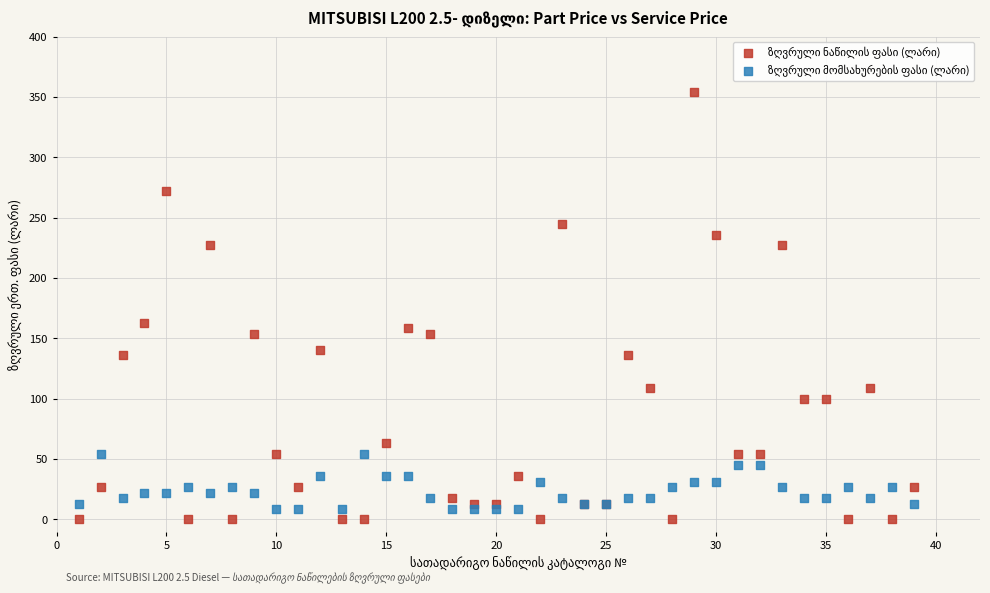

What is the X range (max minus min) for the scatter plot?

38